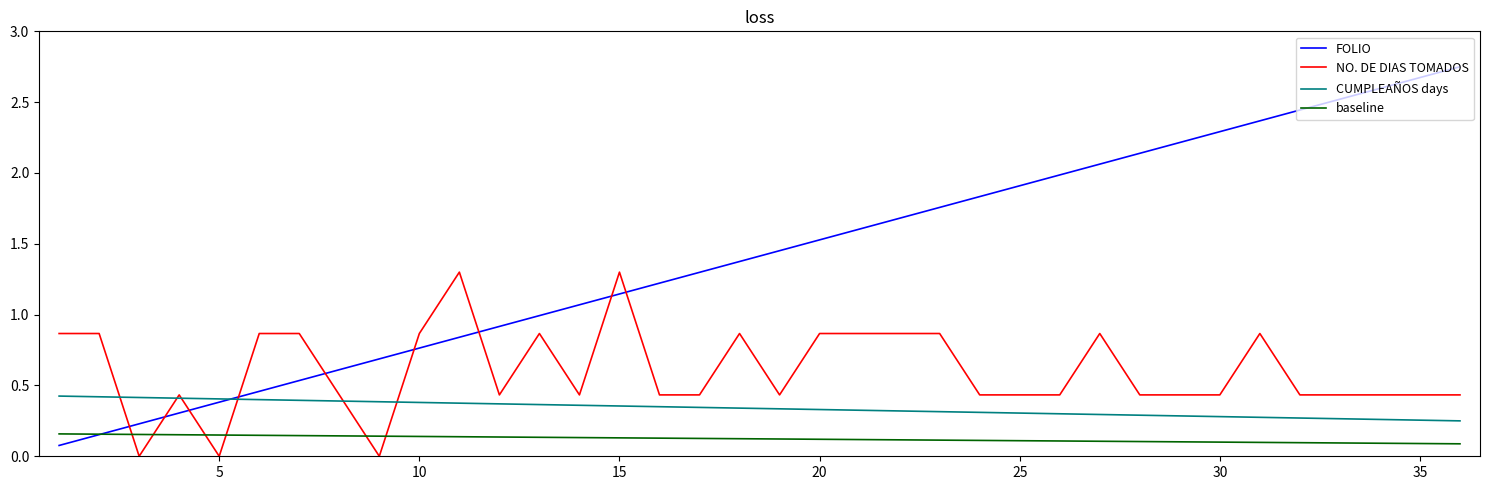

Which series has the widest spread of values?

FOLIO